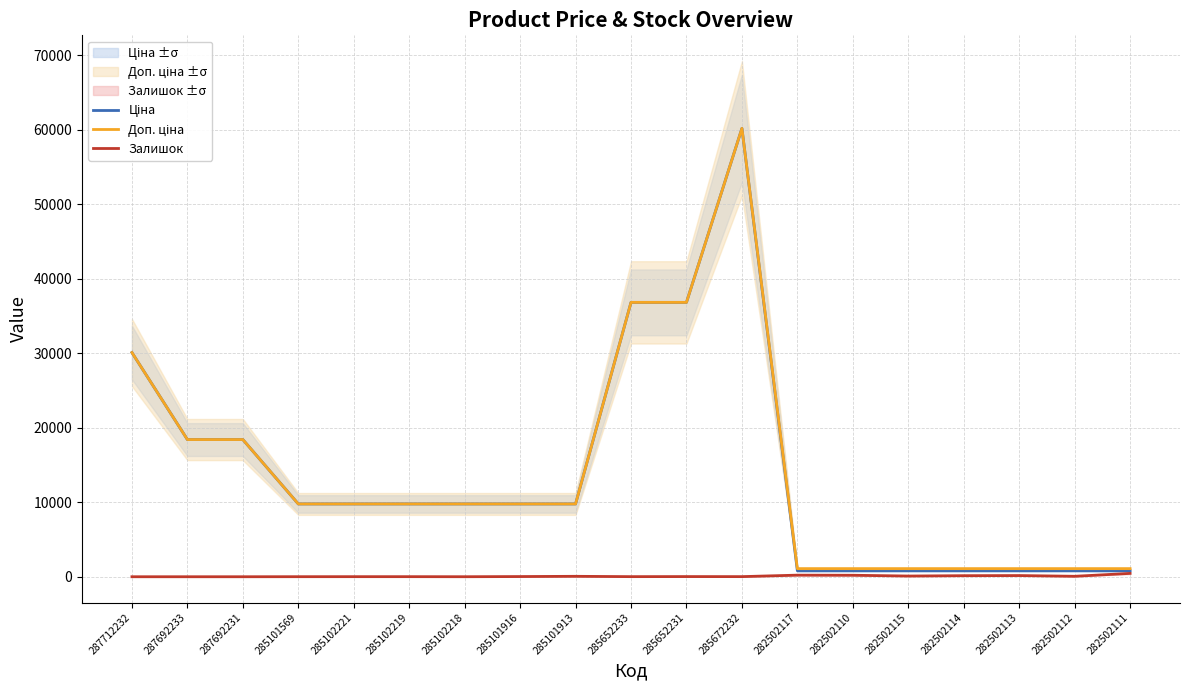

List the labels in order of Доп. ціна value, largest first.

285672232, 285652233, 285652231, 287712232, 287692233, 287692231, 285101569, 285102221, 285102219, 285102218, 285101916, 285101913, 282502117, 282502110, 282502115, 282502114, 282502113, 282502112, 282502111